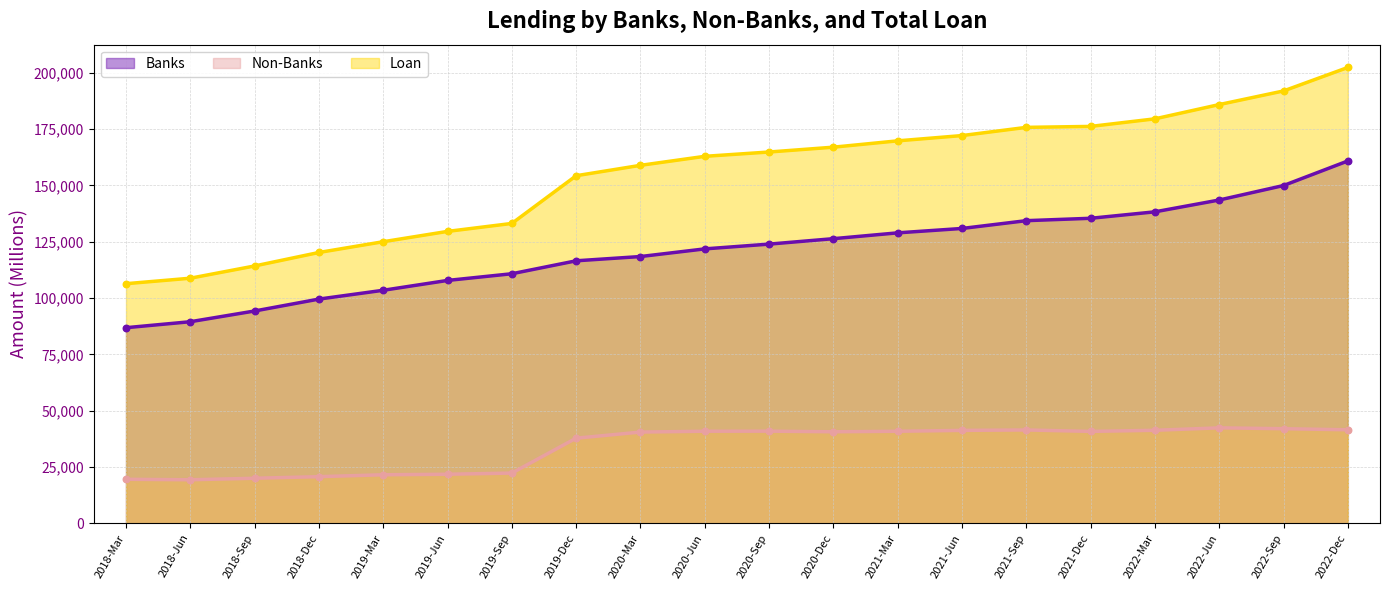

Which series has the largest total across all categories?

Loan